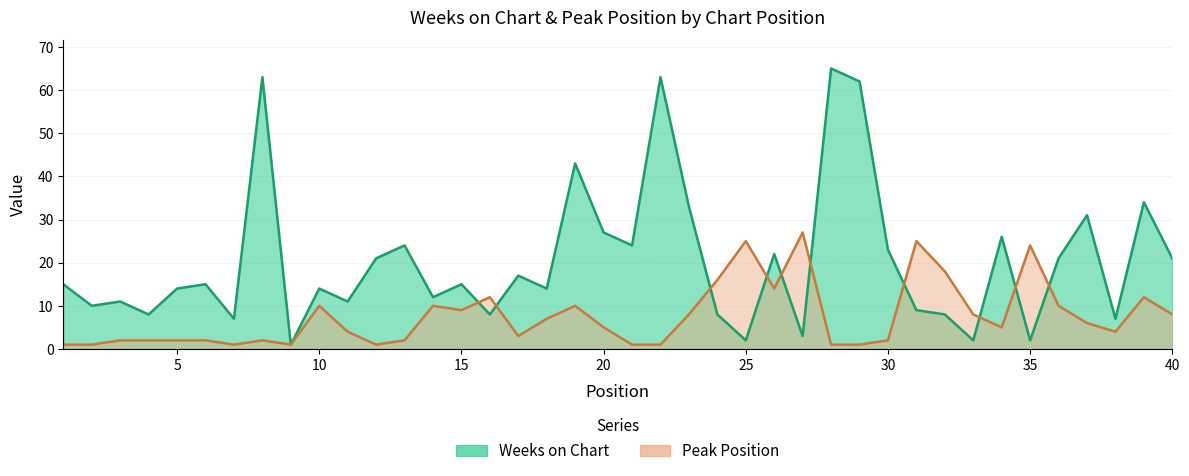

How many values in the Peak Position series exceed 5?

19